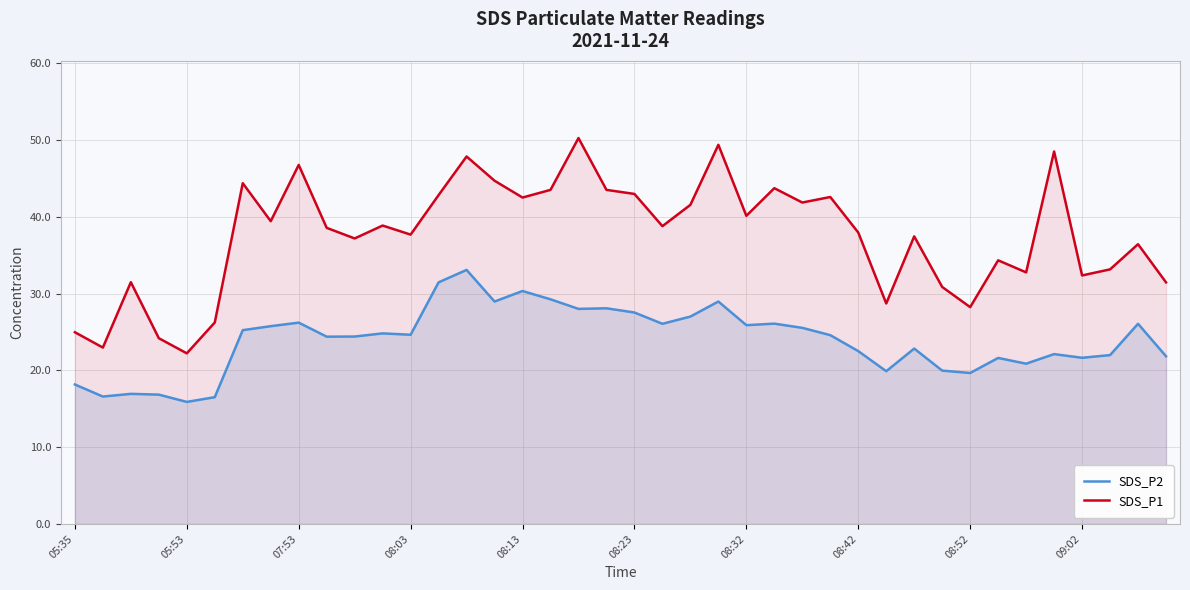

What is the maximum value shown in the chart?

50.3